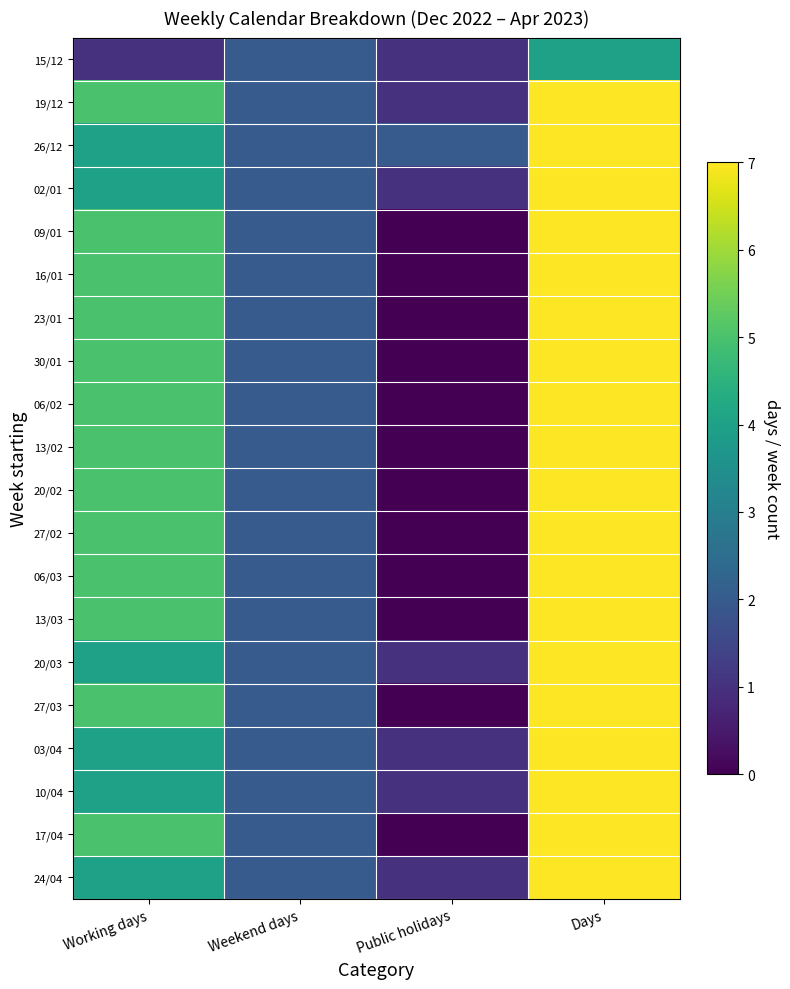

Which has a higher value, Working days or Days?

Days